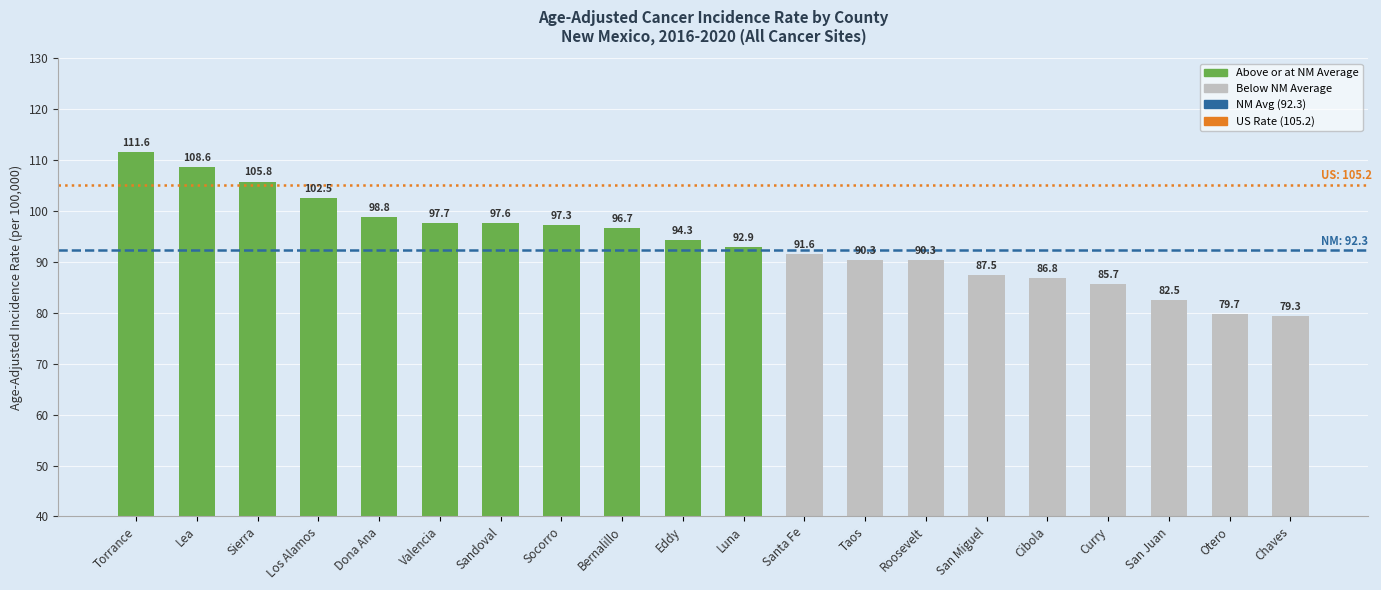

The value at Bernalillo is 96.7. True or false?

True